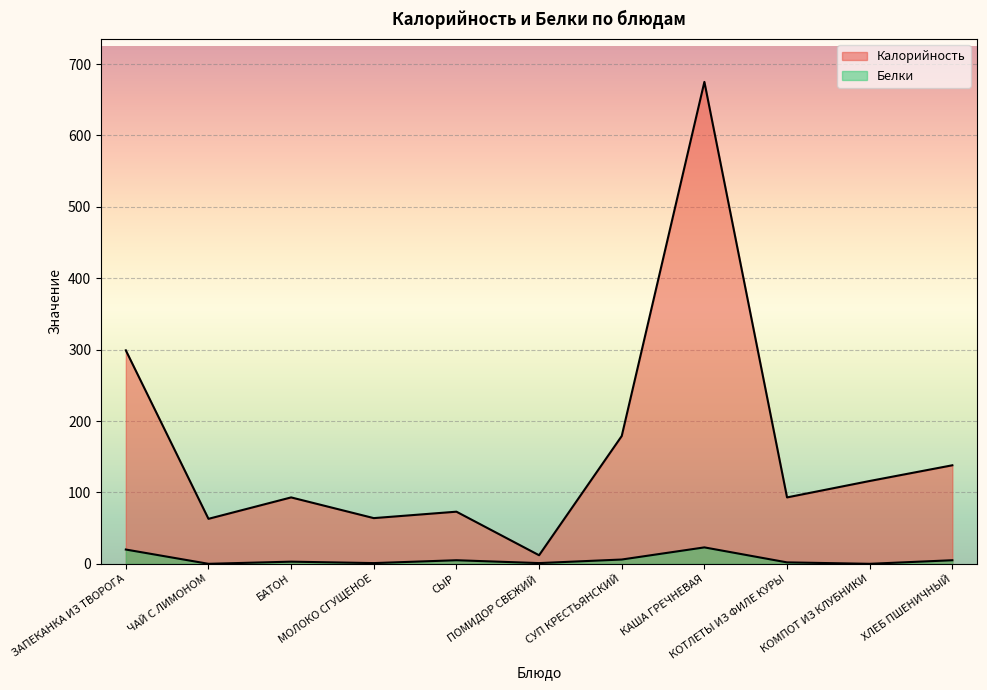

How many interior local valleys does the Белки series have?

4